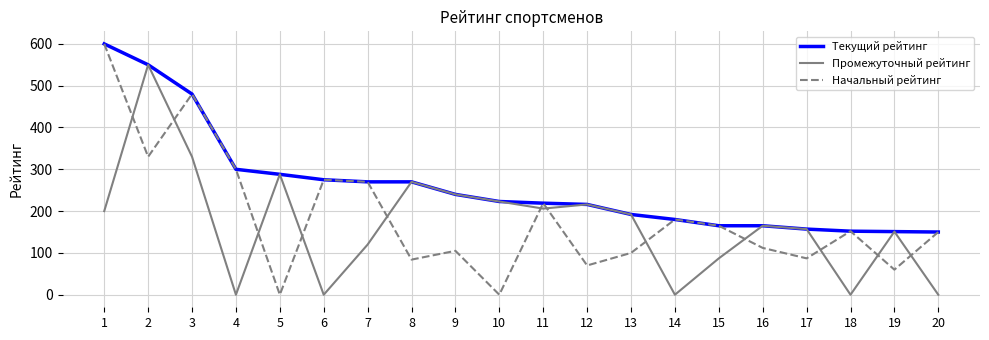

What is the difference between the maximum and second lowest values in the Начальный рейтинг series?

600